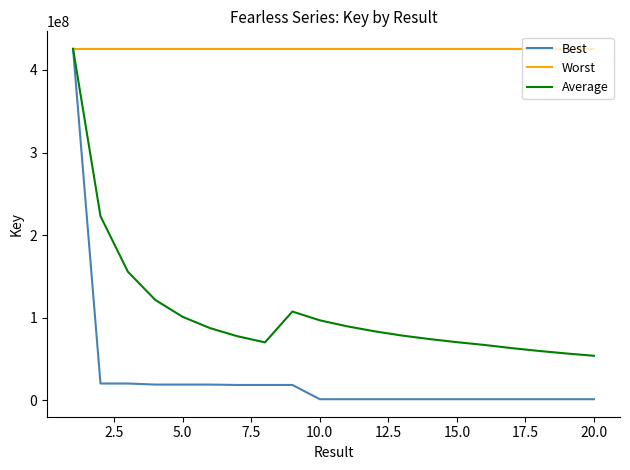

List the series in order of their overall mean, lowest first.

Best, Average, Worst